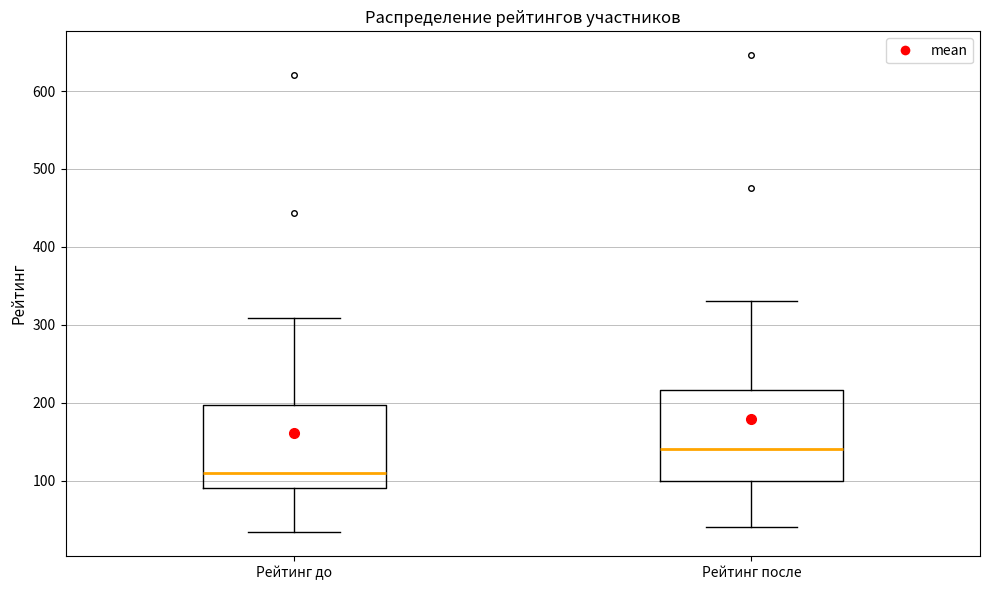

Reading left to right, transcribe this box plot: for each box, give where its median line is, the range the box spans, and where its two whiskers end, as read against the y-axis. The values are not printed on the chart, so give them approximately, as read against the axis.

Рейтинг до: median 110, box 90 to 200, whiskers 30 to 310
Рейтинг после: median 140, box 100 to 220, whiskers 40 to 330